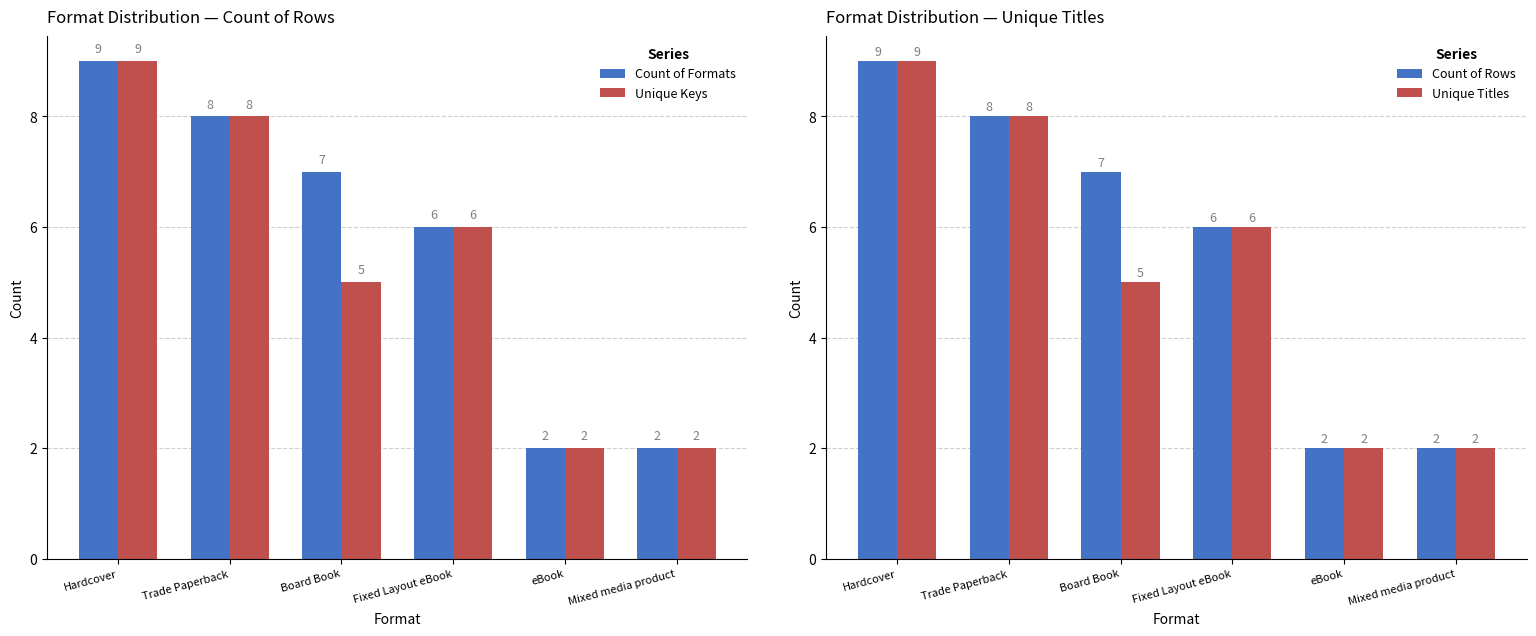

Where does the Unique Titles series first go above 6?

Hardcover